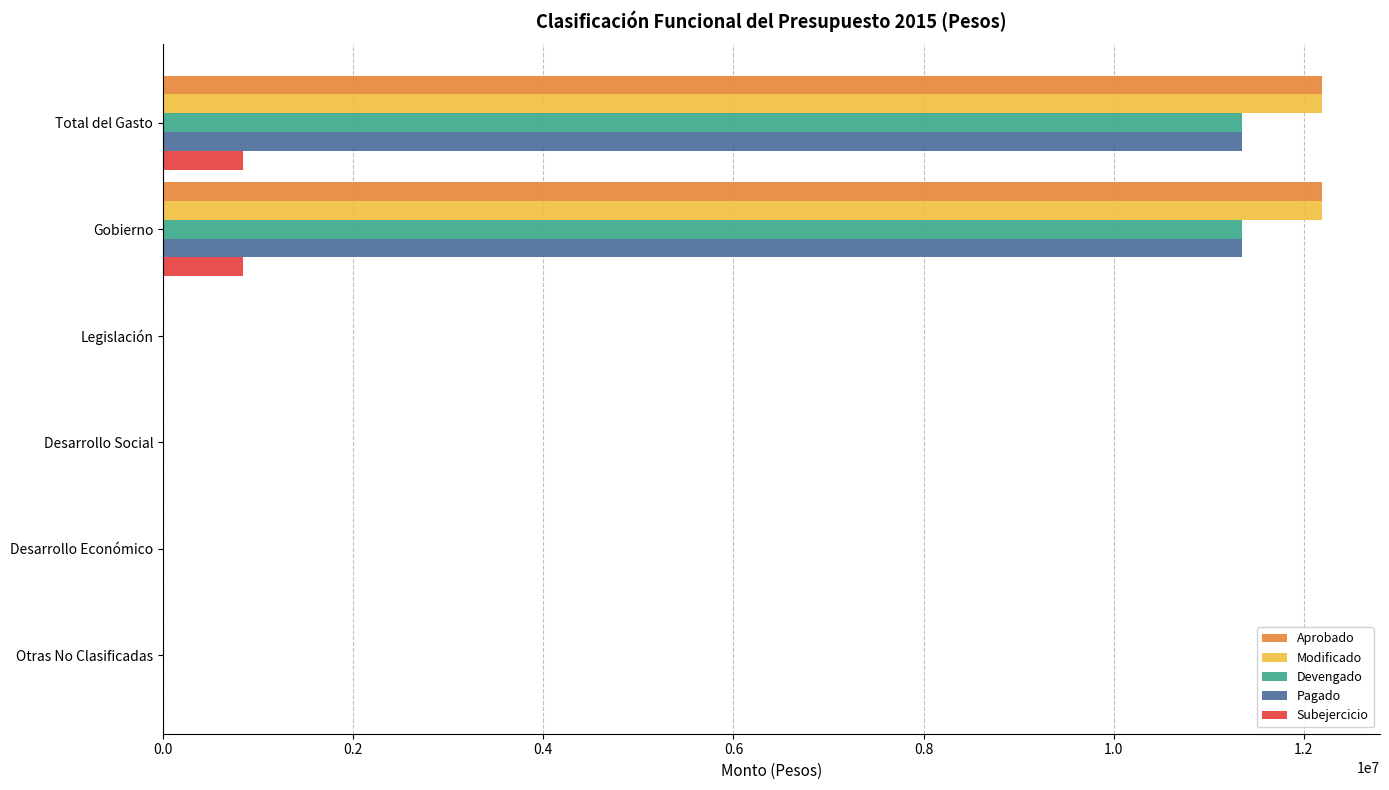

True or false: Devengado has a value of 11353546 at Gobierno.

True